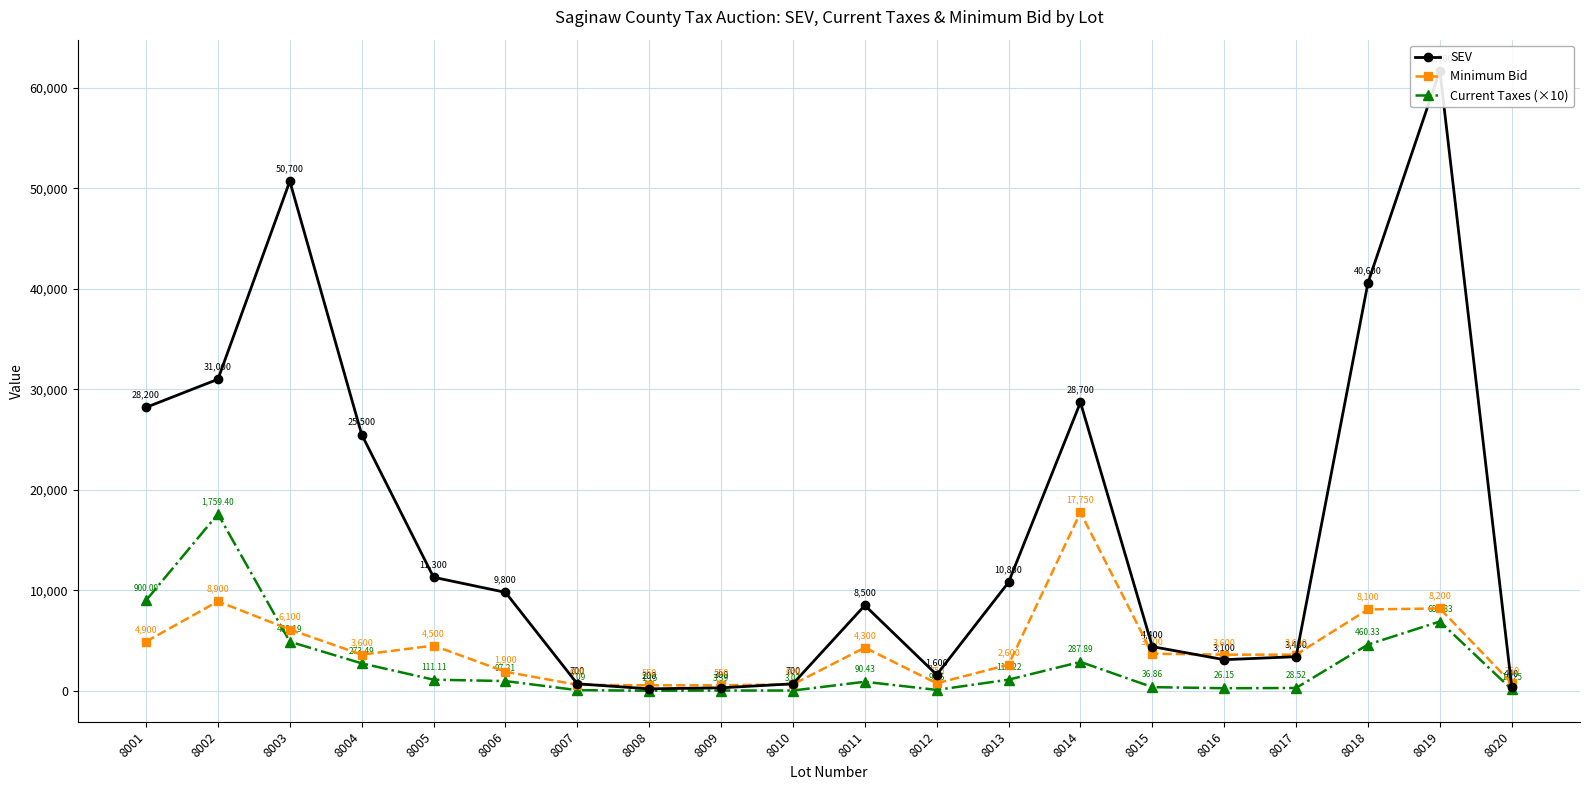

True or false: SEV and Current Taxes (×10) cross at least once.

False